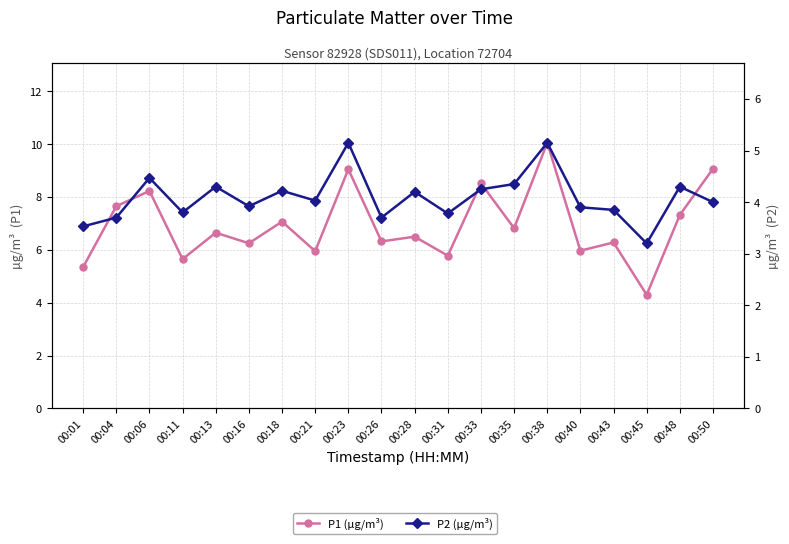

How many values in the P1 (µg/m³) series exceed 6?

14